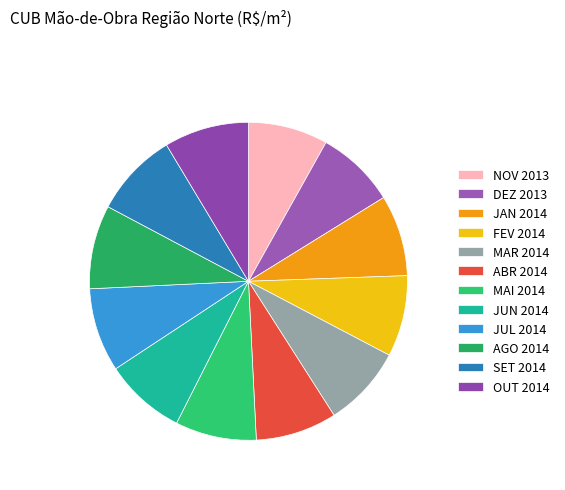

Rank the categories by value from lowest to highest.

DEZ 2013, NOV 2013, JAN 2014, FEV 2014, MAR 2014, ABR 2014, MAI 2014, JUN 2014, JUL 2014, AGO 2014, SET 2014, OUT 2014